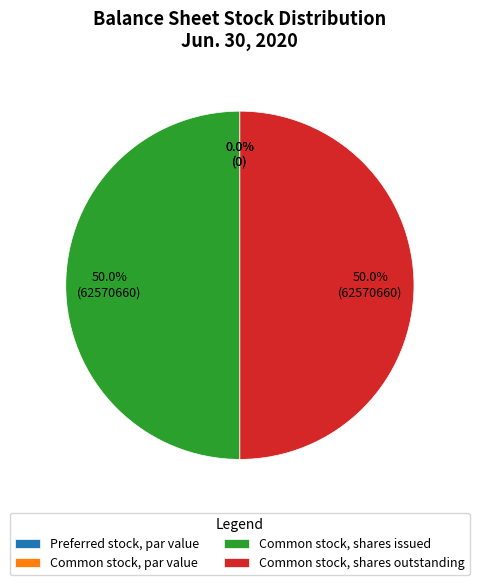

Which category has the biggest portion of the pie?

Common stock, shares issued